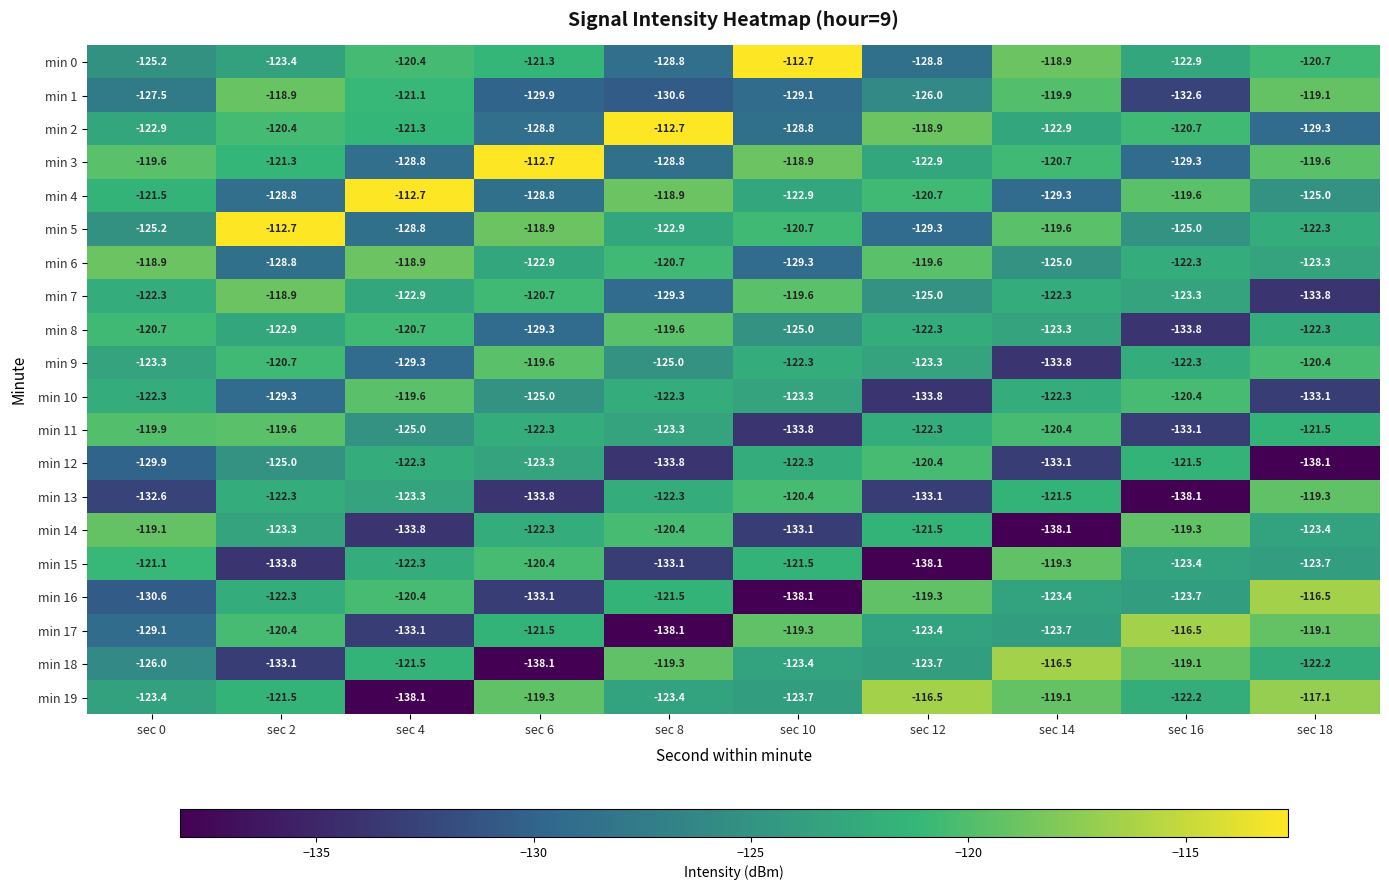

The min 15 series shows -133.1 at sec 8. True or false?

True